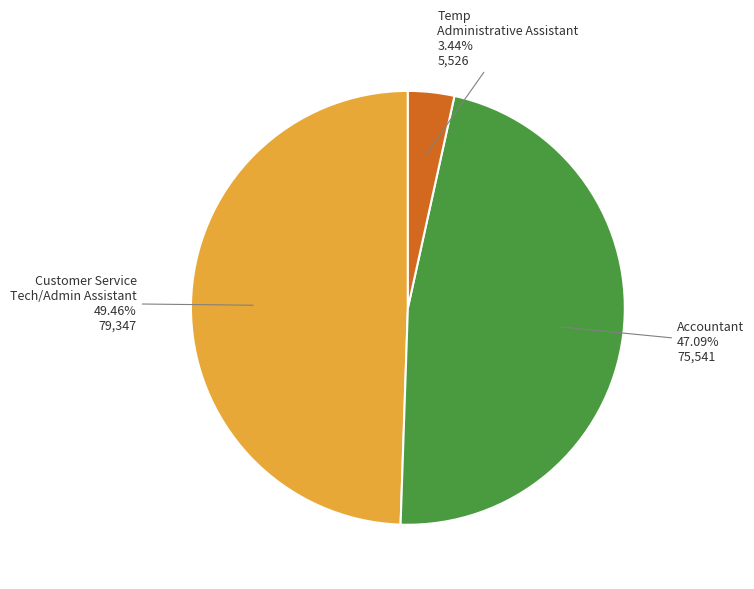

Is there any slice that represents more than half of the pie?

No